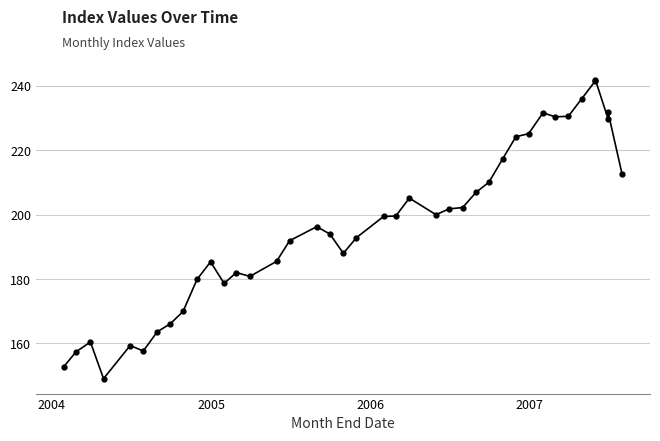

What is the minimum value shown in the chart?

149.0